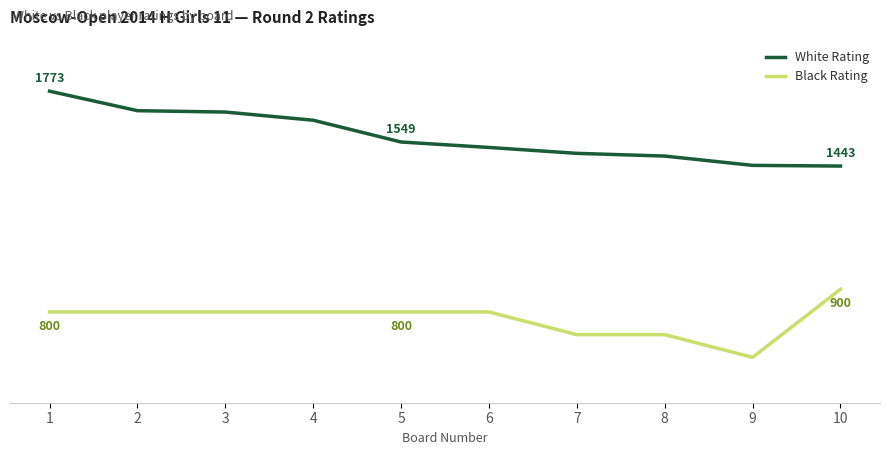

At which category does Black Rating reach its first local valley?

9